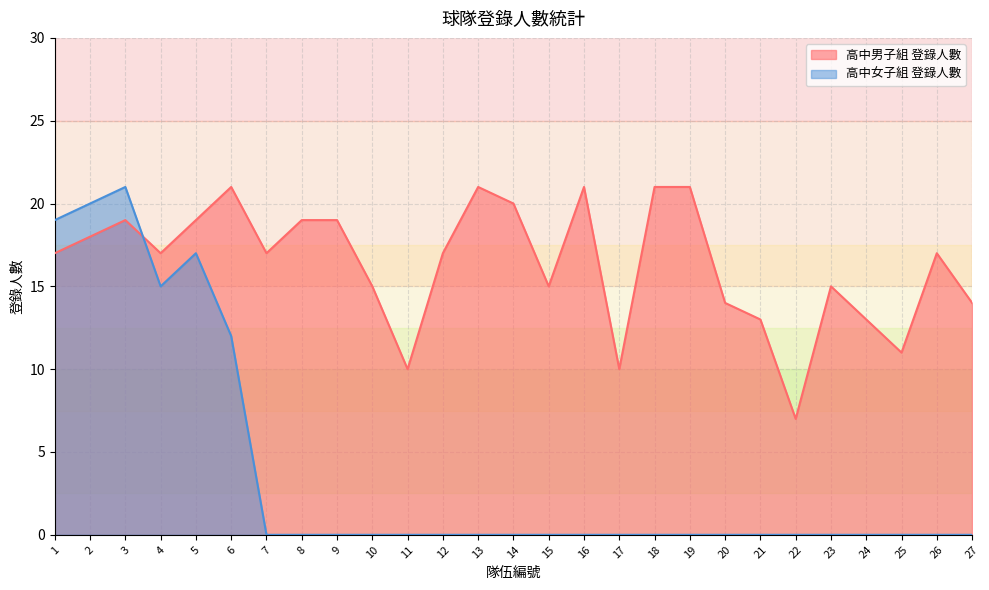

Rank the series at 6 from lowest to highest value.

高中女子組 登錄人數, 高中男子組 登錄人數